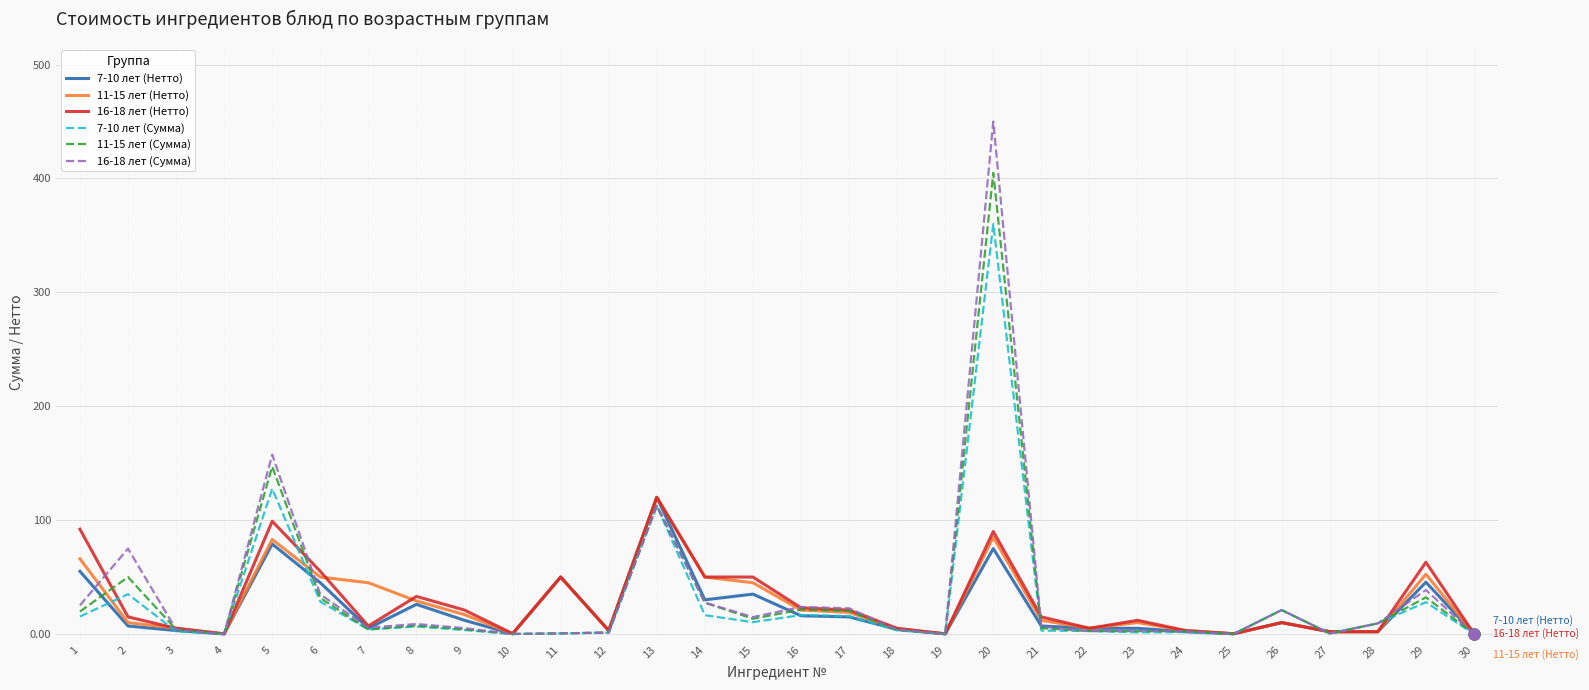

Is the value of 16-18 лет (Сумма) at 13 greater than the value of 11-15 лет (Нетто) at 28?

Yes